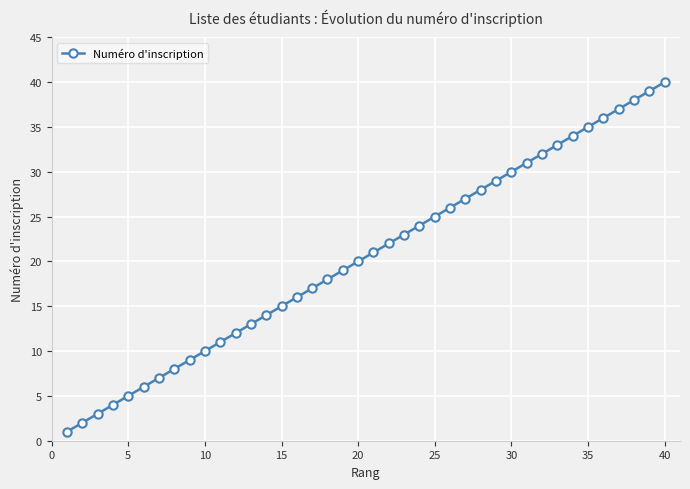

How many series are shown in this chart?

1